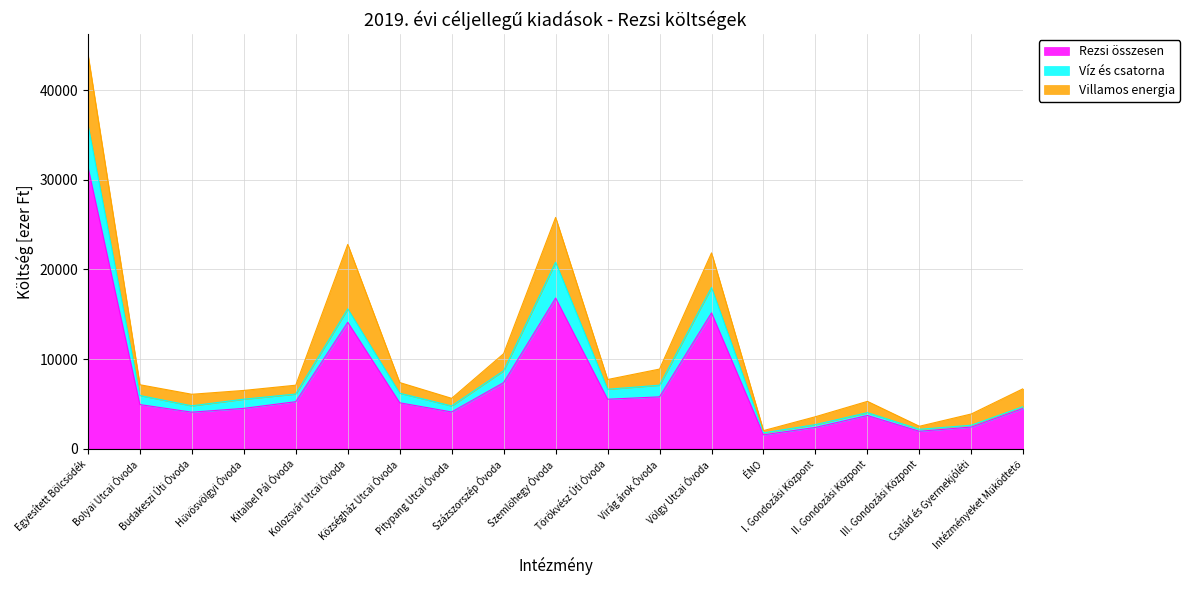

How many values in the Víz és csatorna series are below 1011?

9